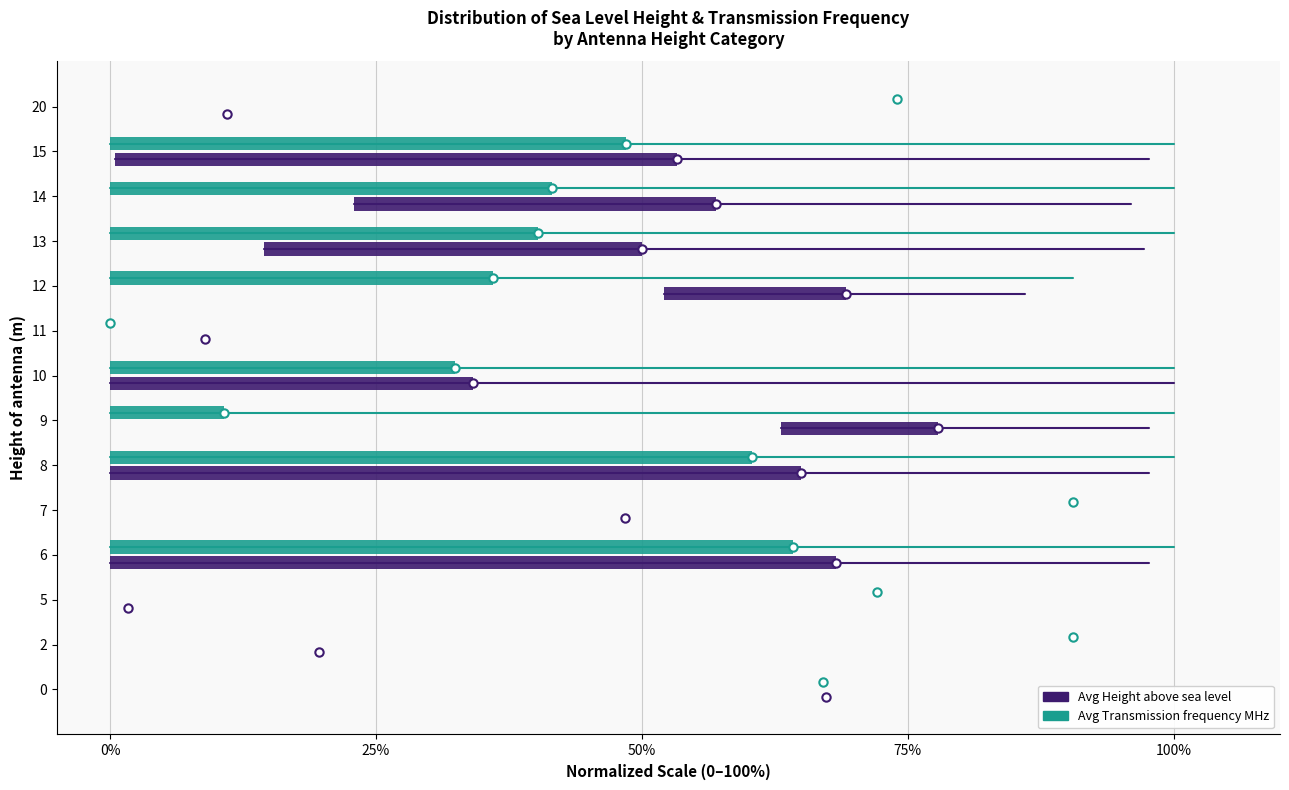

At how many categories does at least one series exceed 11?

8